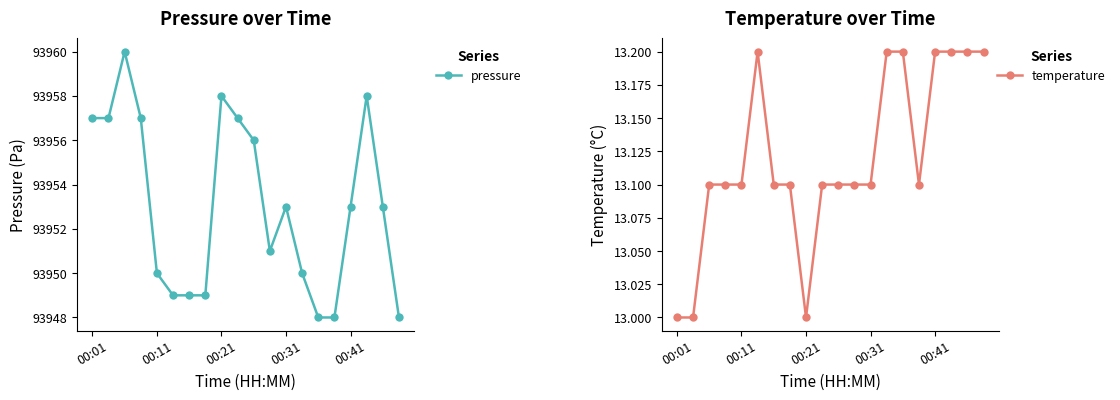

Count the number of categories in the chart.

20